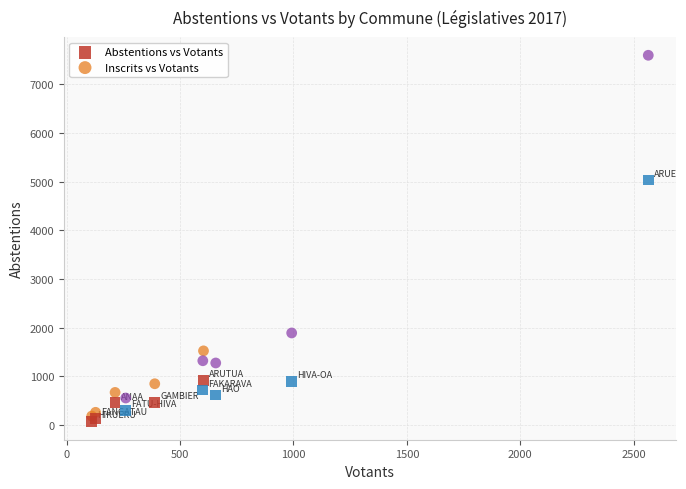

Which series has the largest Y range (max minus min)?

Inscrits vs Votants